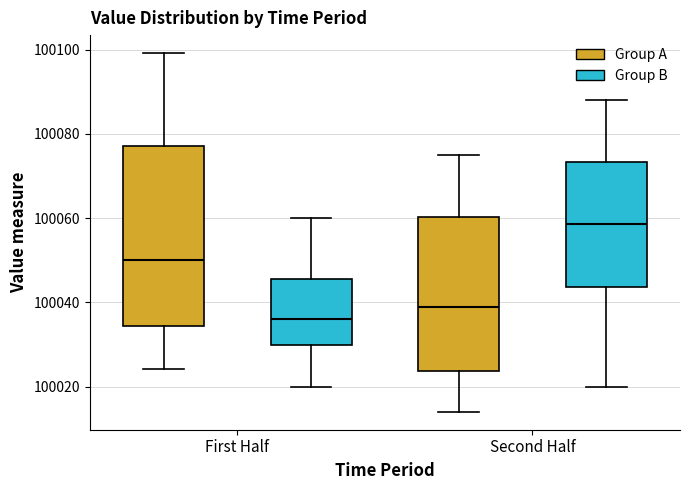

Reading left to right, read every box against the y-axis: the position of its median line, the range the box covers, and the ends of its whiskers. The values are not printed on the chart, so give them approximately, as read against the axis.

First Half (Group A): median 100050, box 100034 to 100078, whiskers 100024 to 100100
First Half (Group B): median 100036, box 100030 to 100046, whiskers 100020 to 100060
Second Half (Group A): median 100040, box 100024 to 100060, whiskers 100014 to 100076
Second Half (Group B): median 100058, box 100044 to 100074, whiskers 100020 to 100088